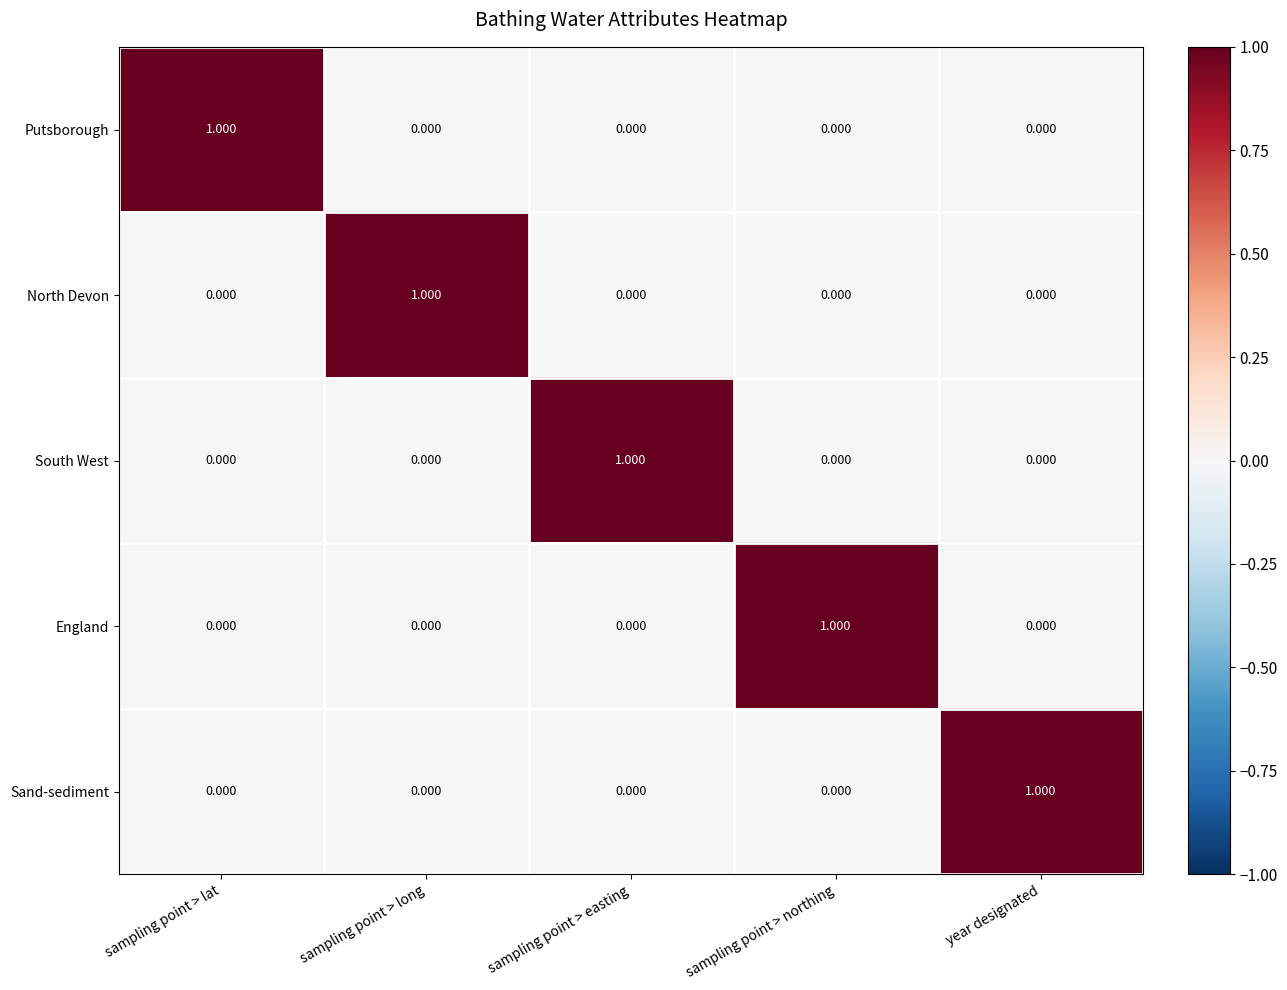

What is the total value across all series at sampling point > easting?

1